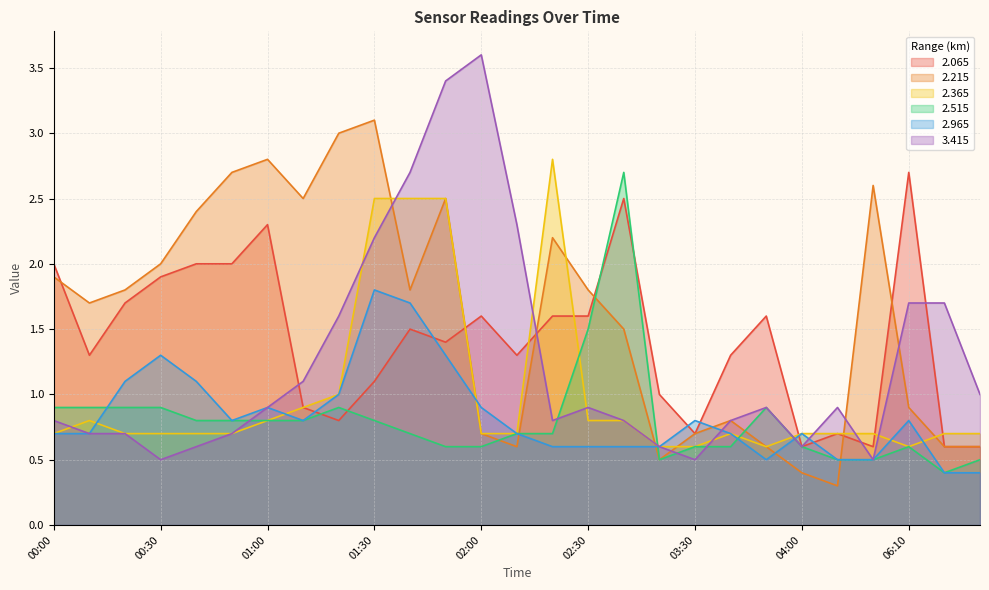

What is the smallest value displayed?

0.3